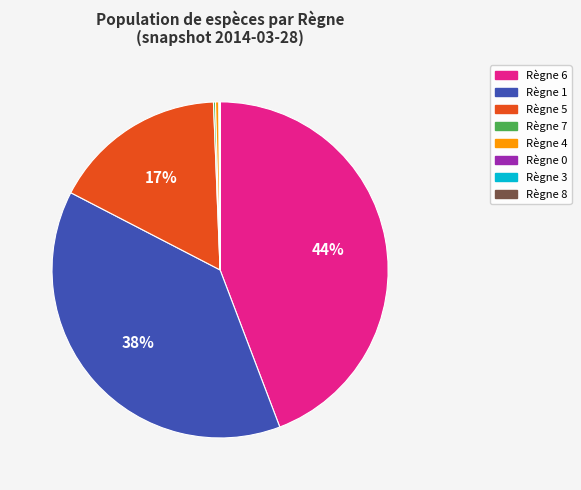

Is there any slice that represents more than half of the pie?

No